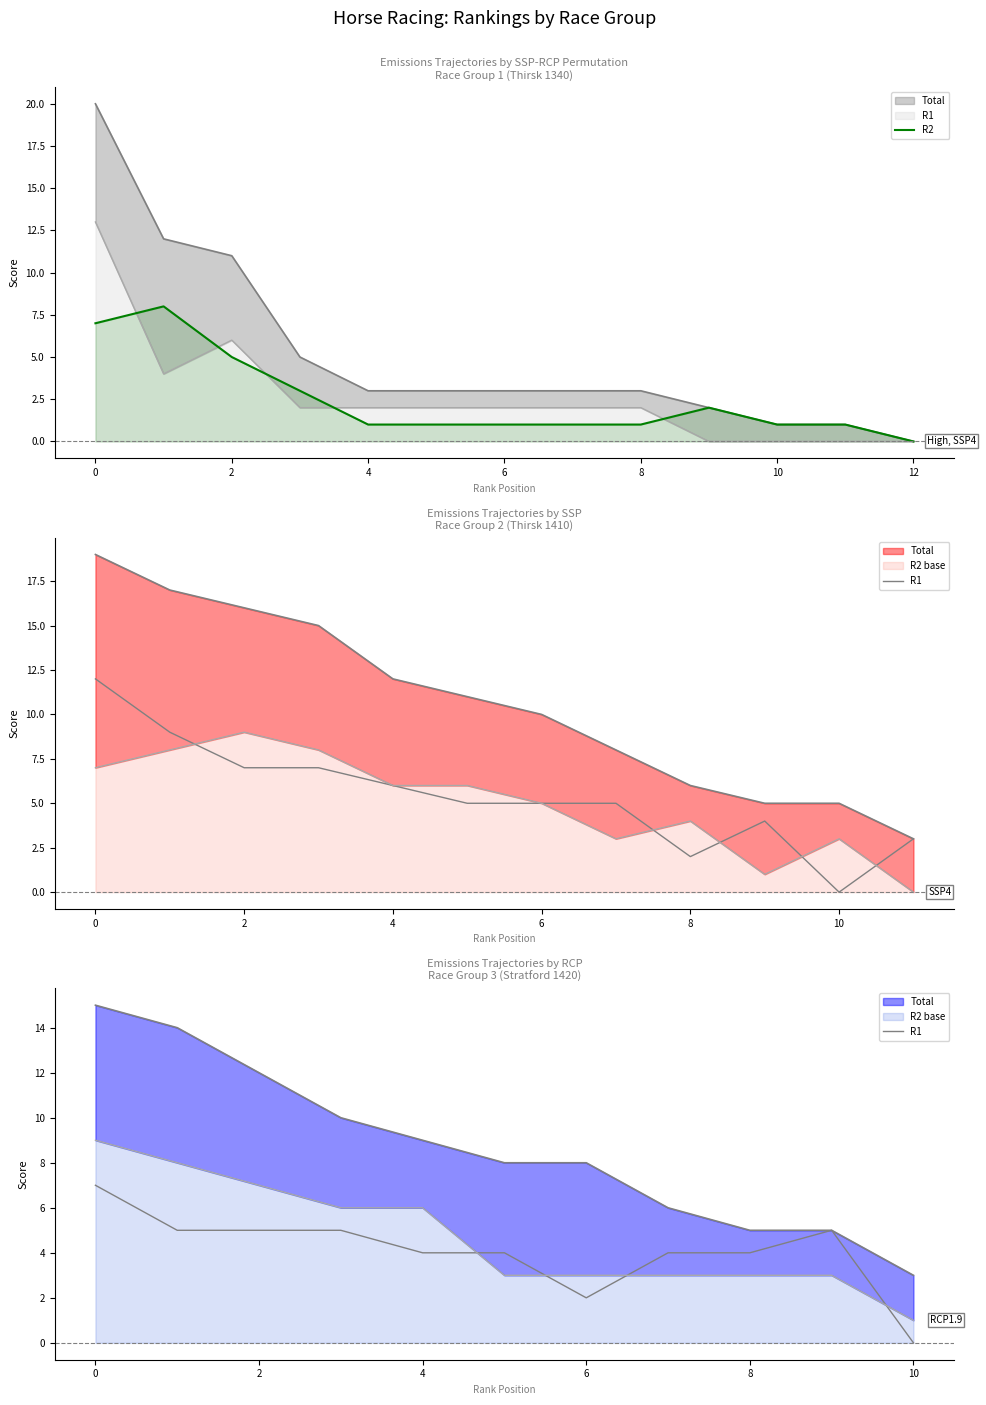

The R1 series shows 5 at 2. True or false?

True